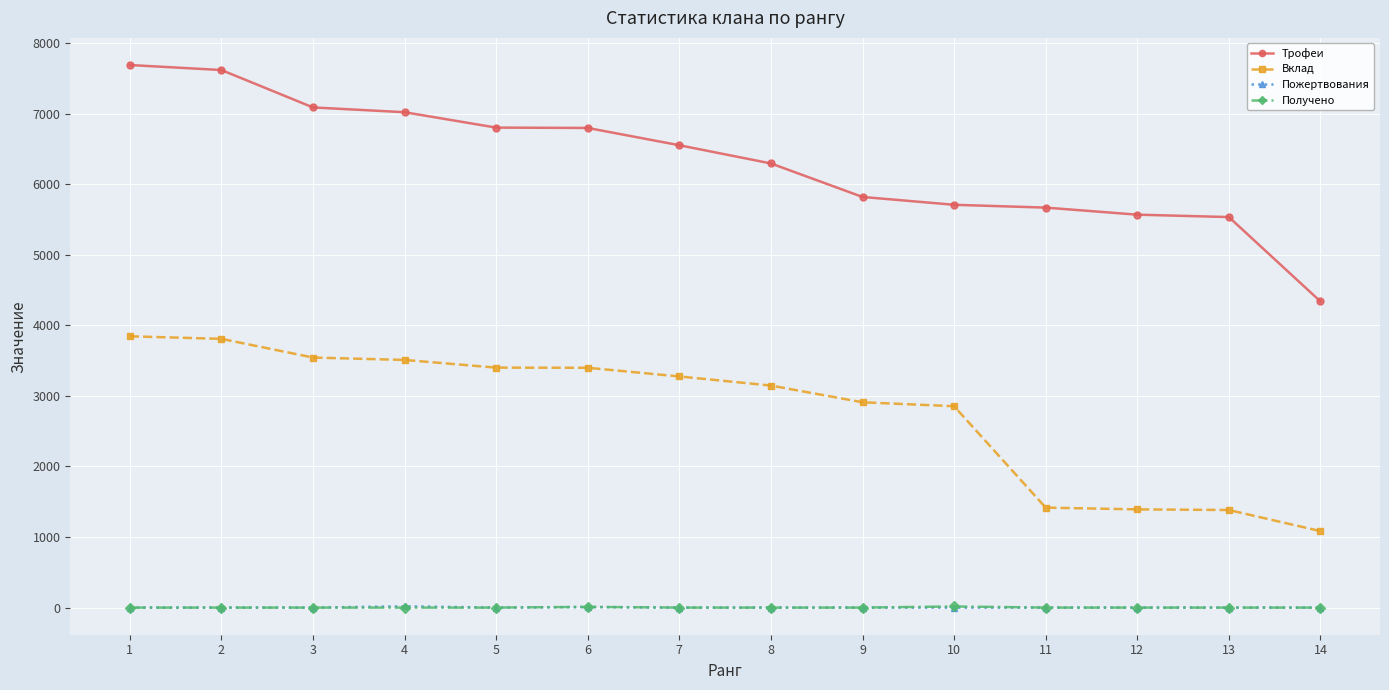

The value of Вклад at 13 is 668. True or false?

False